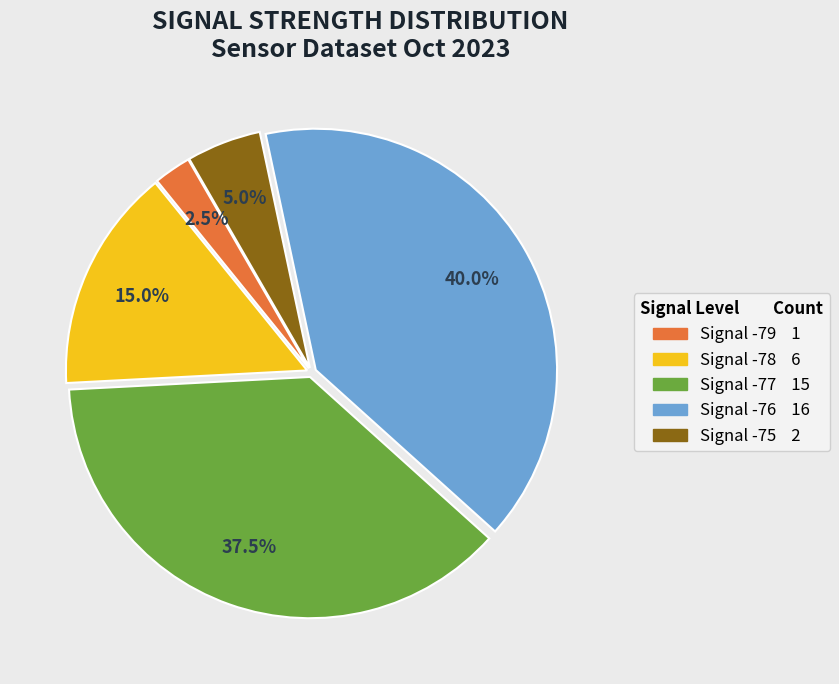

Is there a majority slice in this chart?

No